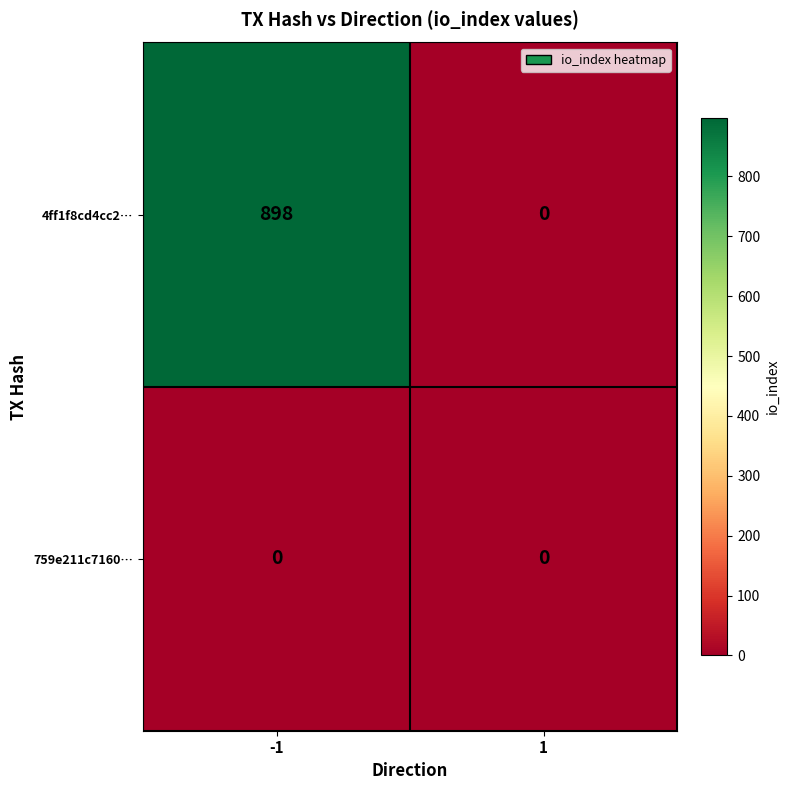

Which series has the largest total across all categories?

4ff1f8cd4cc2…